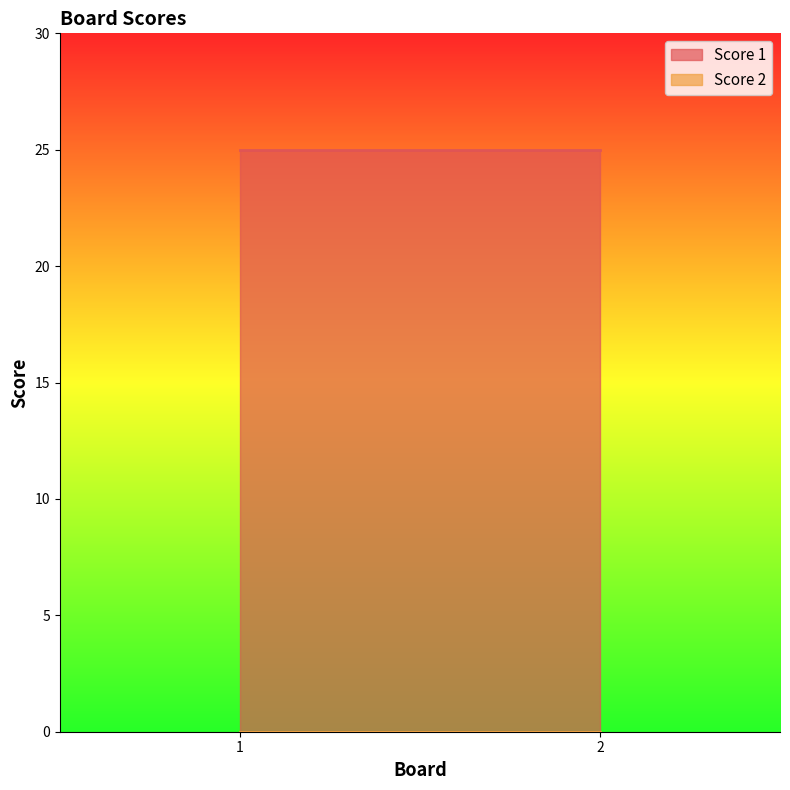

At which label does Score 2 reach its minimum?

1